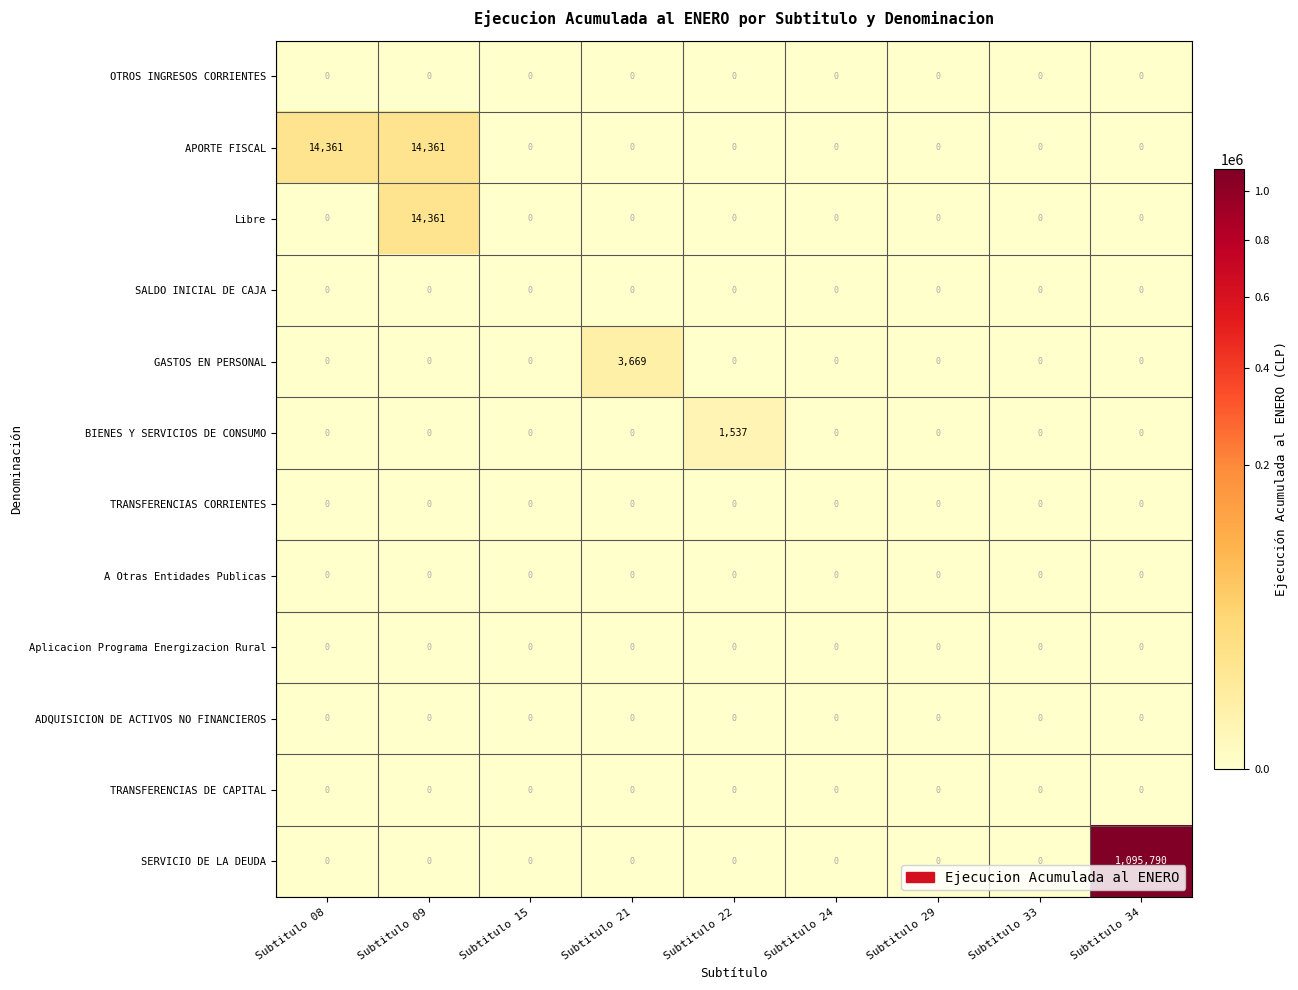

Which series has the widest spread of values?

SERVICIO DE LA DEUDA